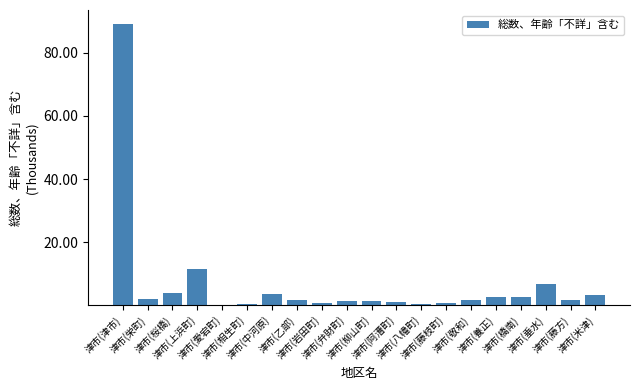

What is the maximum value shown in the chart?

89.1